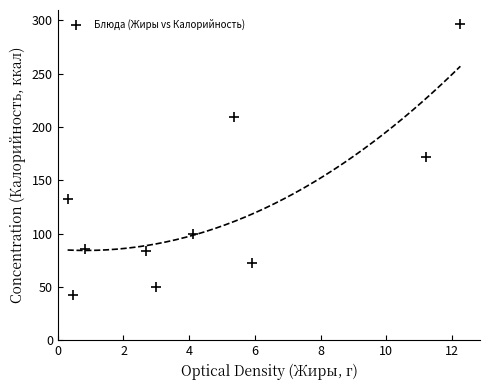

What is the range of X values (max minus min)?

11.9